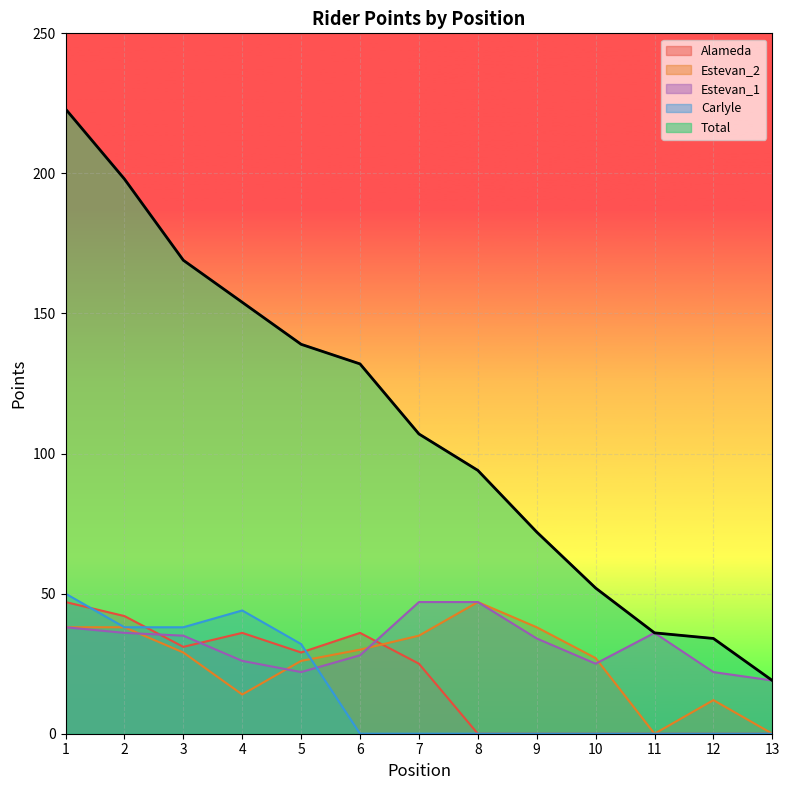

What is the total value across all series at 3?

302